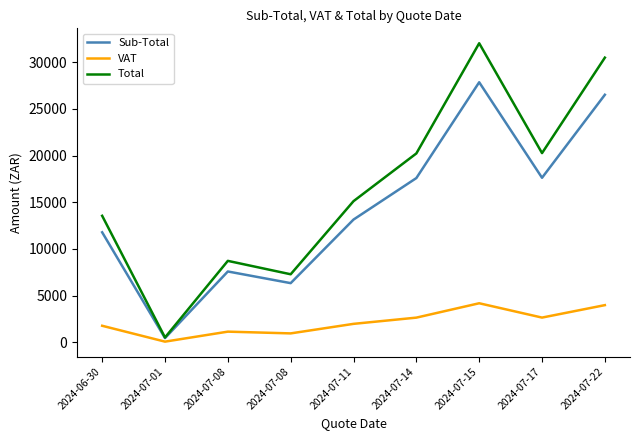

True or false: Total and Sub-Total cross at least once.

False